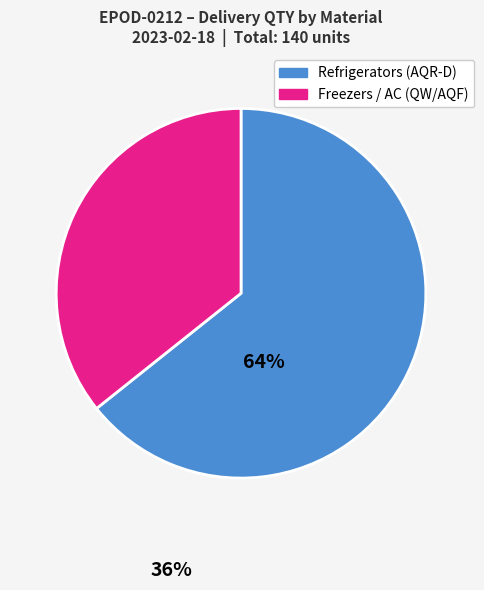

Is there a majority slice in this chart?

Yes